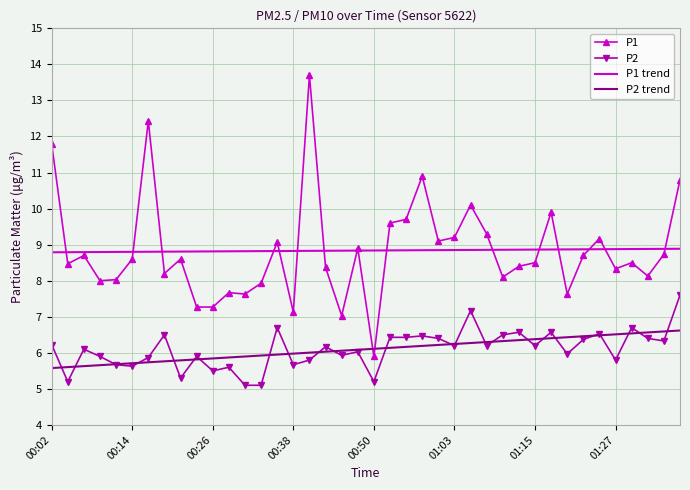

True or false: P1 and P2 cross at least once.

False